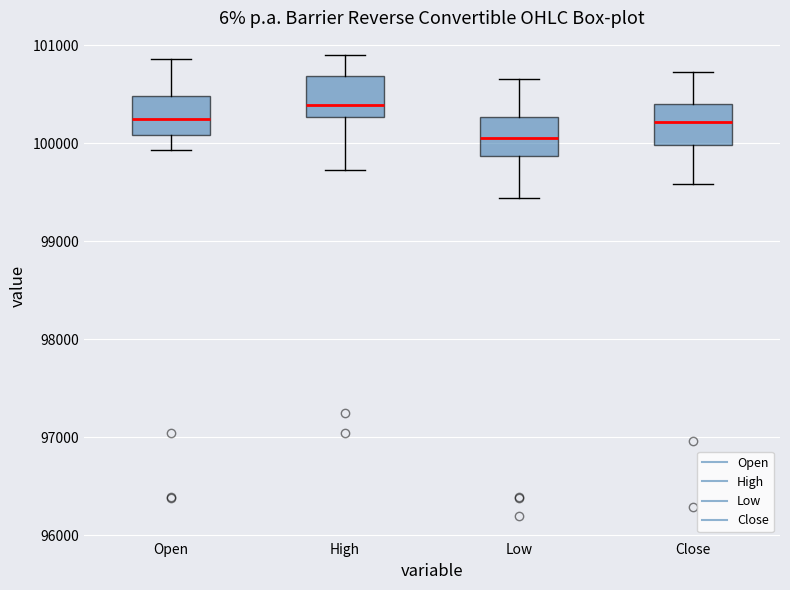

Reading left to right, transcribe this box plot: for each box, give where its median line is, the range the box spans, and where its two whiskers end, as read against the y-axis. The values are not printed on the chart, so give them approximately, as read against the axis.

Open: median 100300, box 100100 to 100500, whiskers 99900 to 100900
High: median 100400, box 100300 to 100700, whiskers 99700 to 100900
Low: median 100100, box 99900 to 100300, whiskers 99400 to 100700
Close: median 100200, box 100000 to 100400, whiskers 99600 to 100700